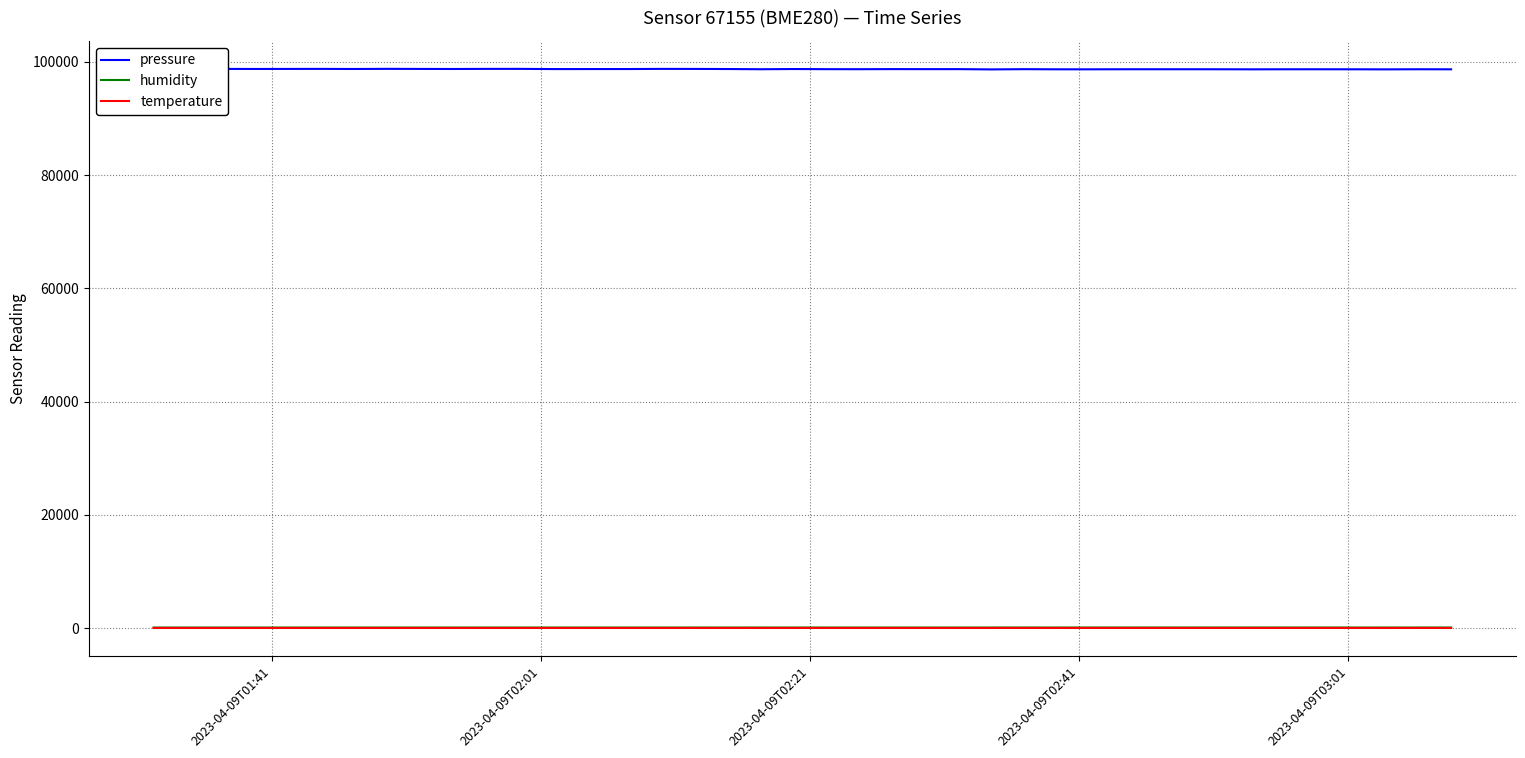

True or false: humidity and temperature intersect in this chart.

False